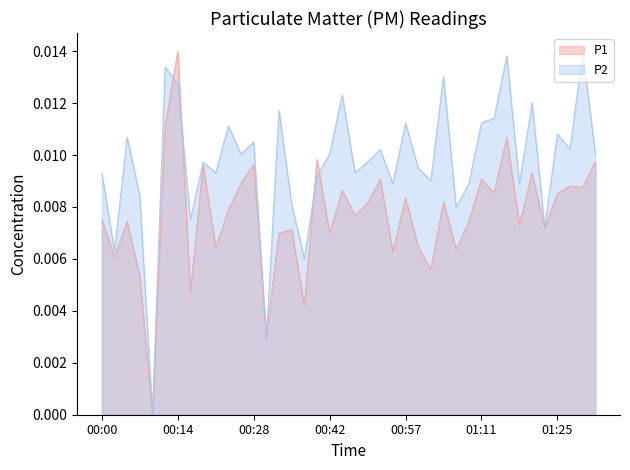

True or false: P2 has more than 2 interior local peaks.

True